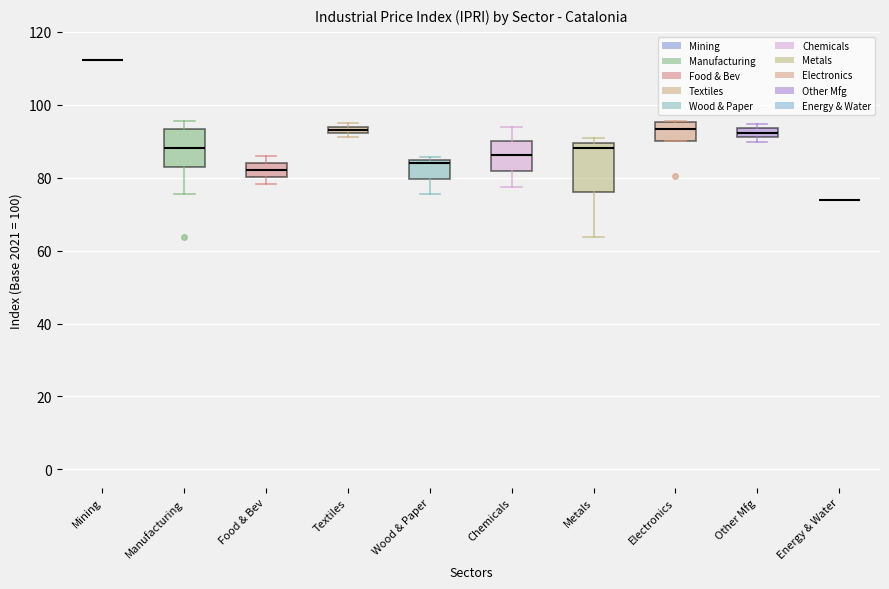

Which box is the tallest, from its lower edge to its upper edge?

Metals